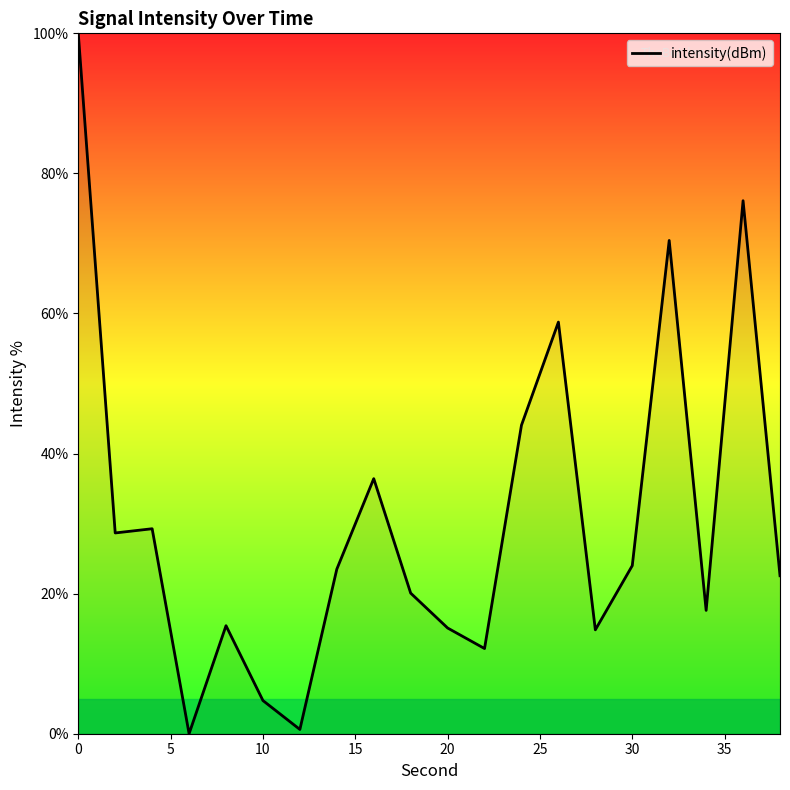

Does the chart have visible grid lines?

No